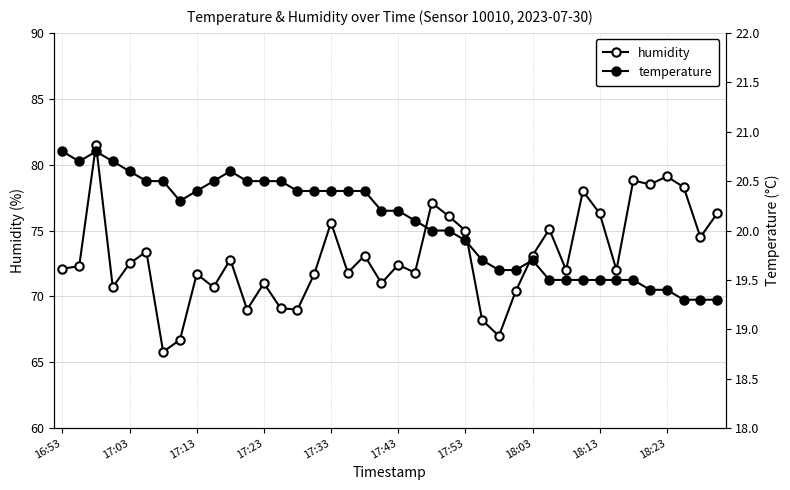

How many data points in humidity are less than 72?

16